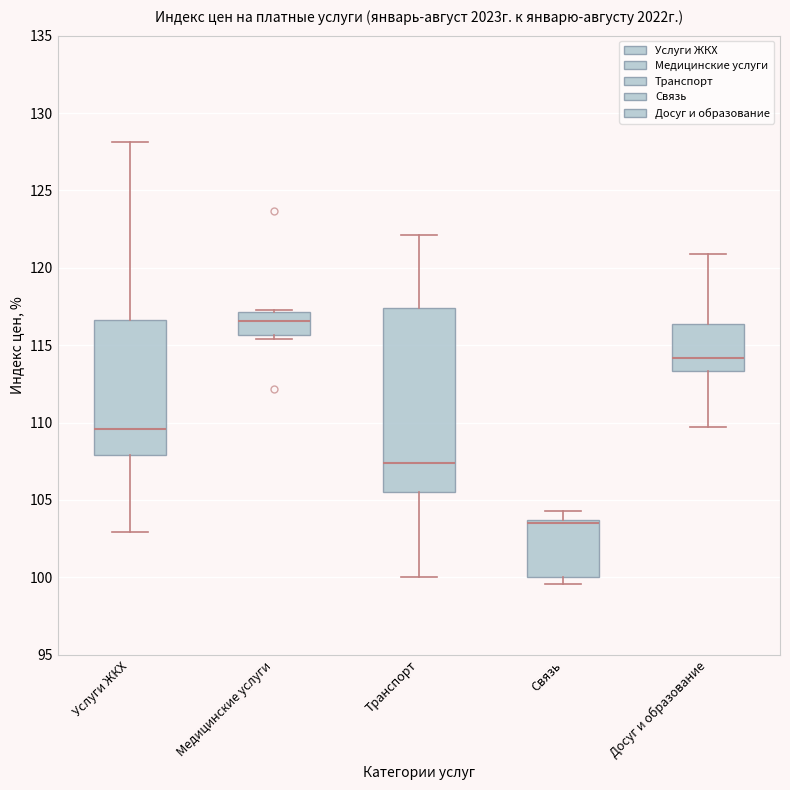

Which box has the highest median line?

Медицинские услуги